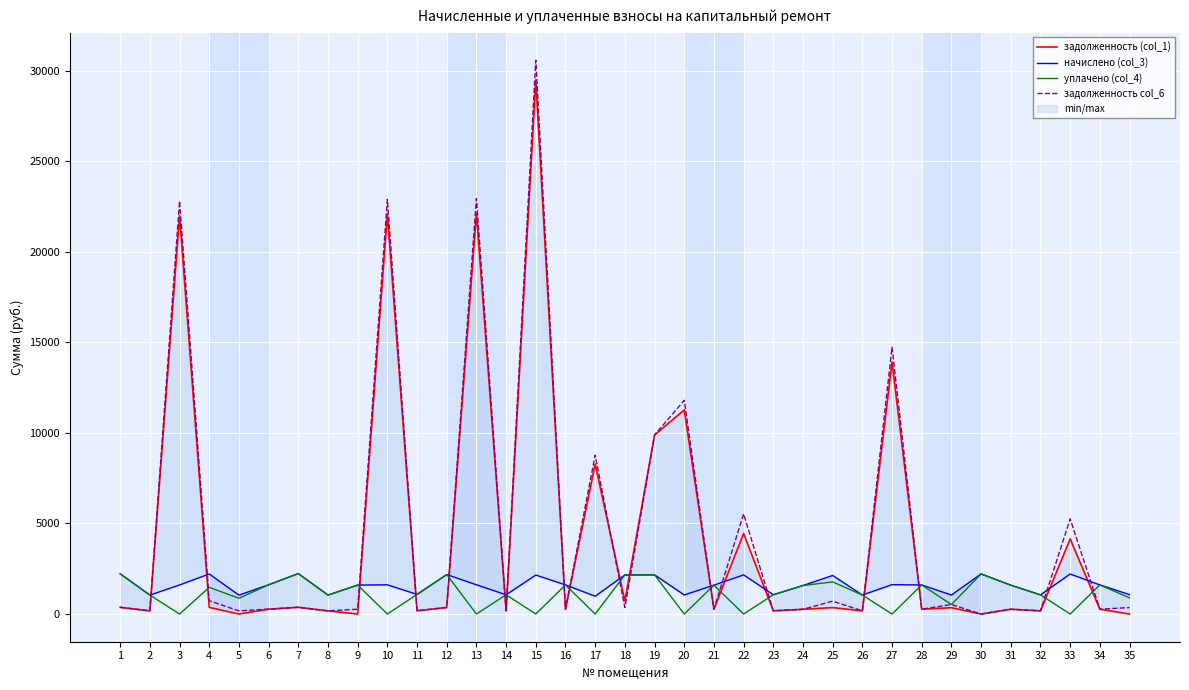

What is the sum of all задолженность (col_1) values?

153660.3